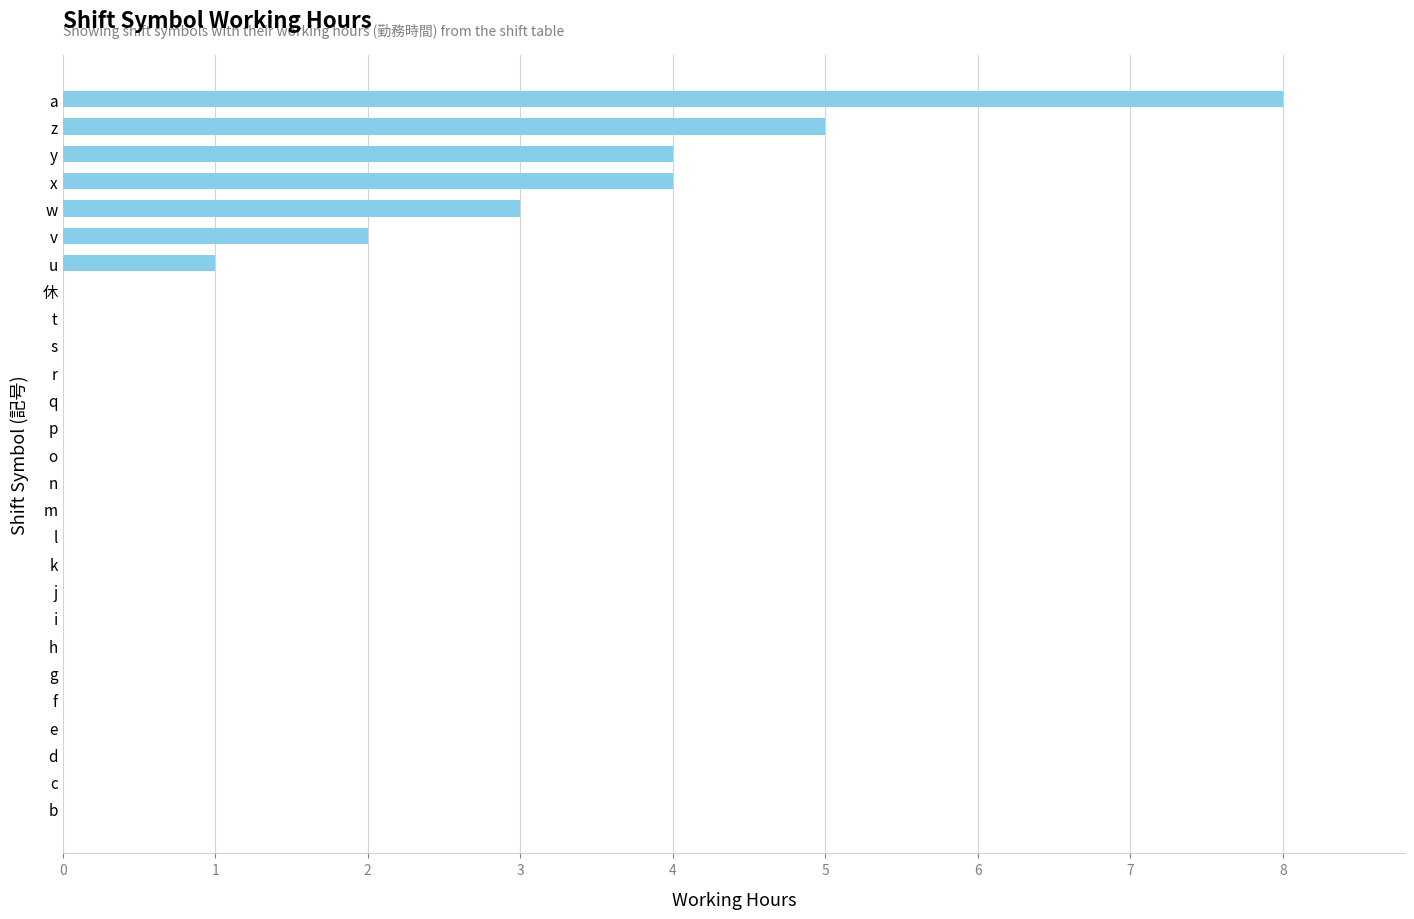

What is the change in value from a to i?

-8